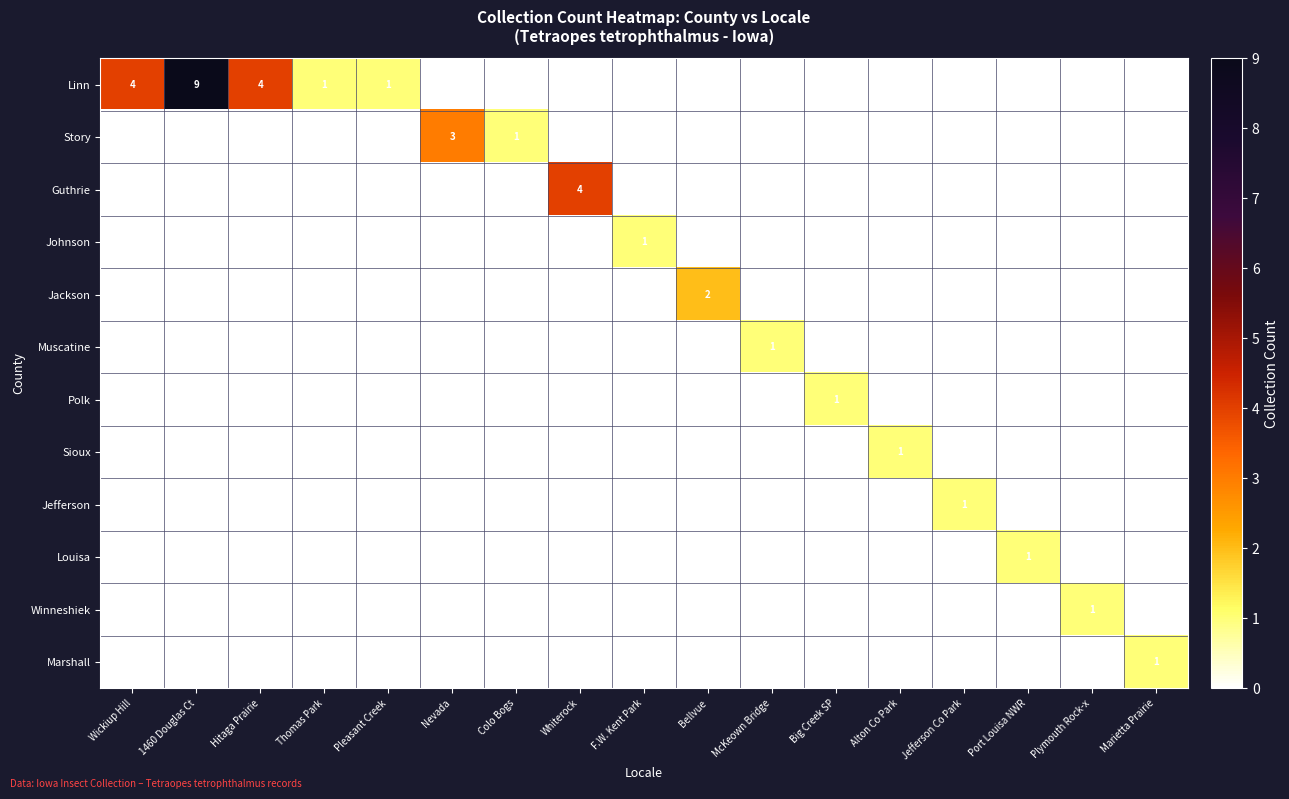

What is the sum of the Linn values at Wickiup Hill and Marietta Prairie?

4